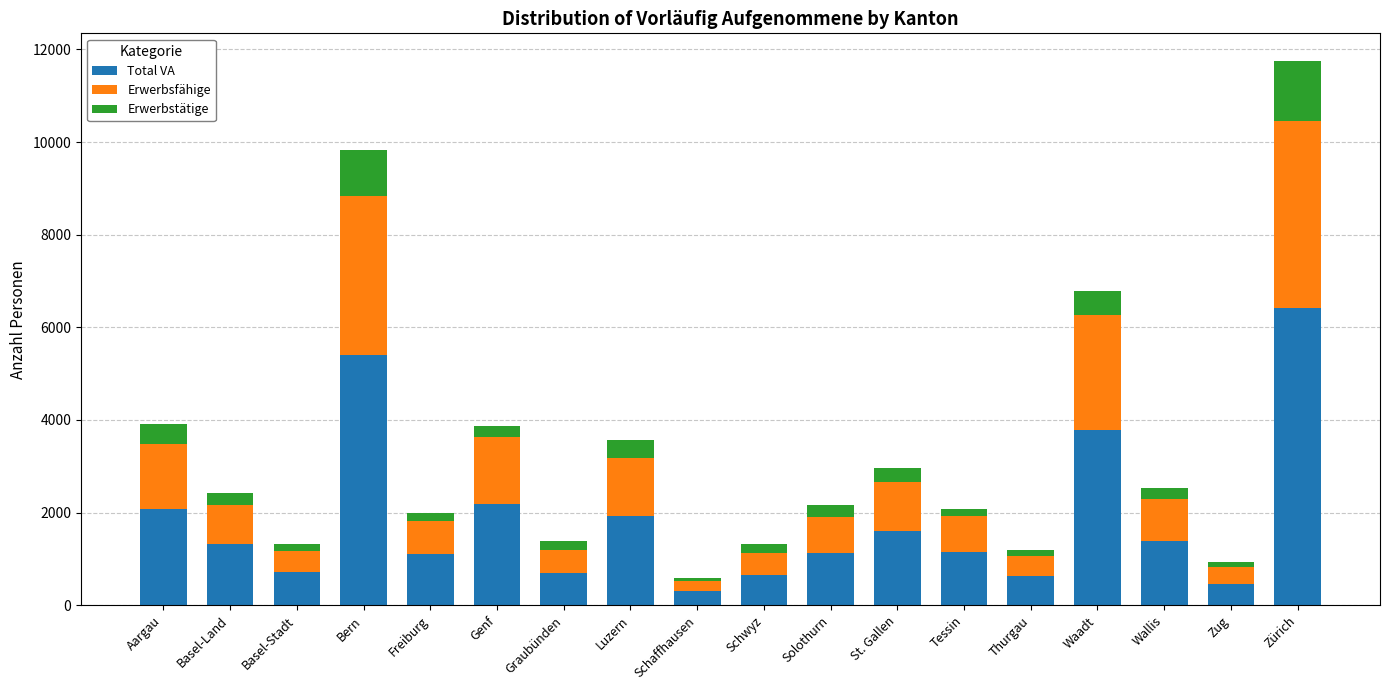

What is the average value of the Total VA series?

1832